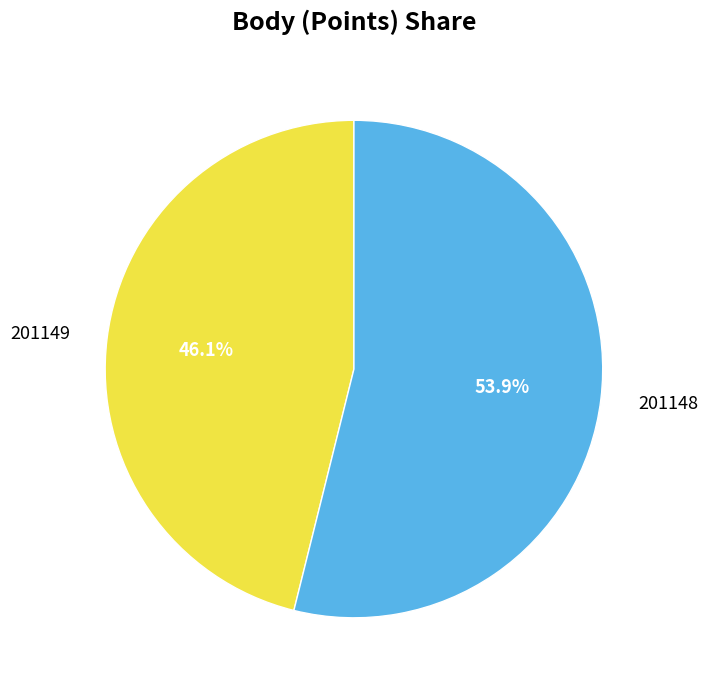

To the nearest percent, what is the difference between the 201148 and 201149 slice percentages?

8%